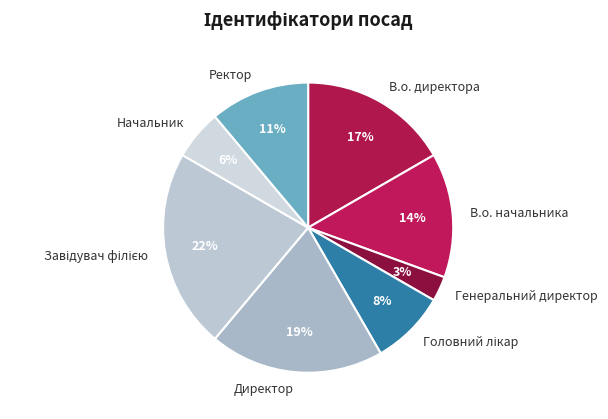

Which has a higher value, Директор or В.о. директора?

Директор